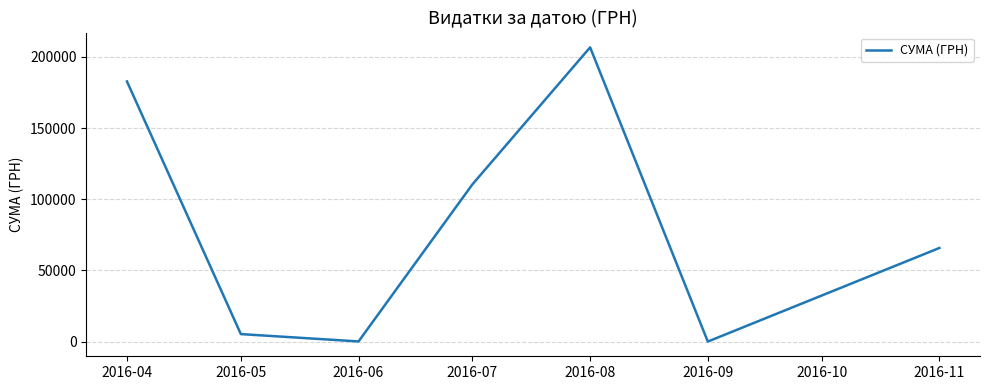

How many distinct data groups are displayed?

1